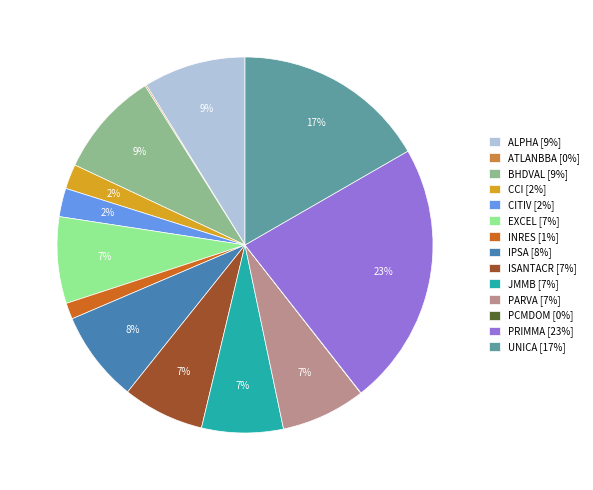

To the nearest percent, what is the average slice percentage?

7%